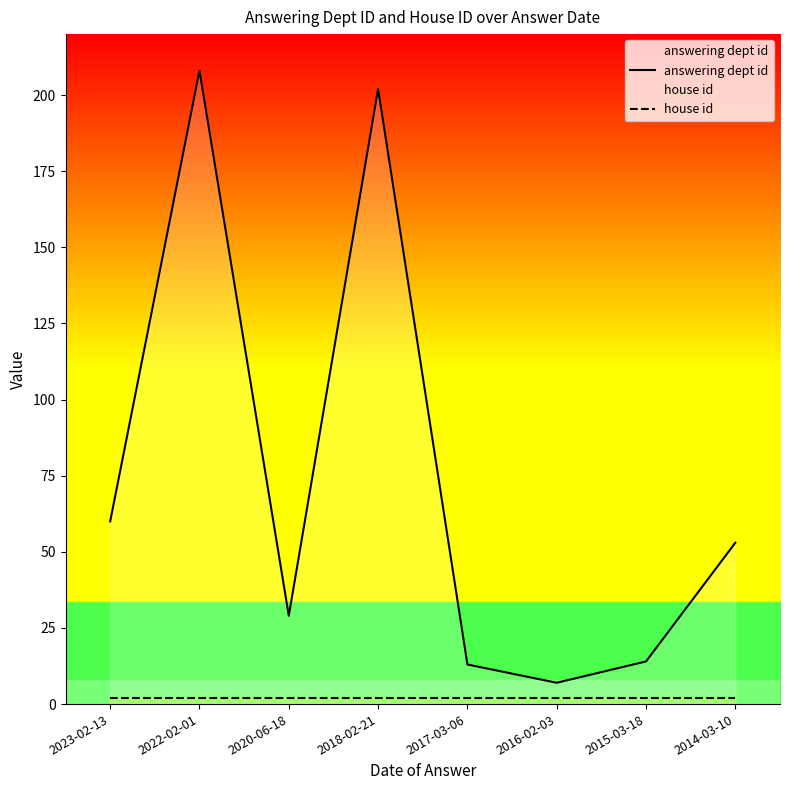

How many data points in answering dept id are less than 53?

4